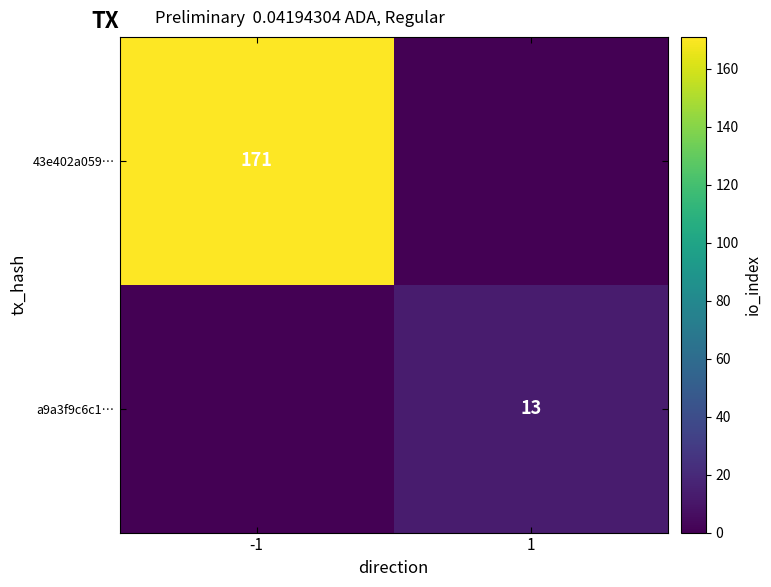

The a9a3f9c6c1… series shows 13 at 1. True or false?

True